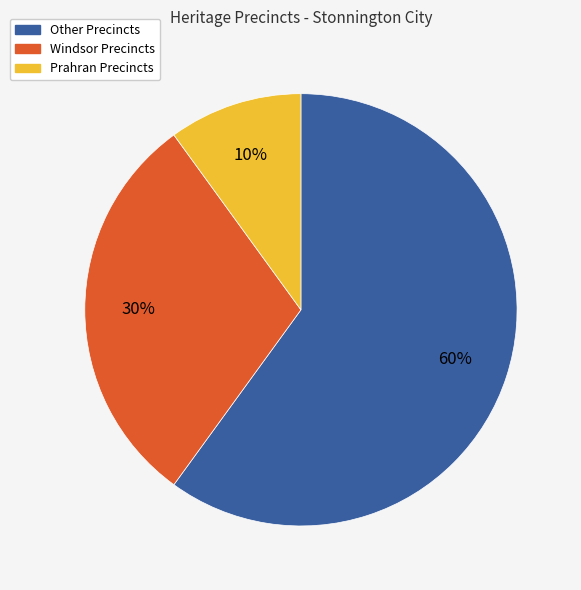

To the nearest percent, what percentage of the pie is Prahran Precincts?

10%